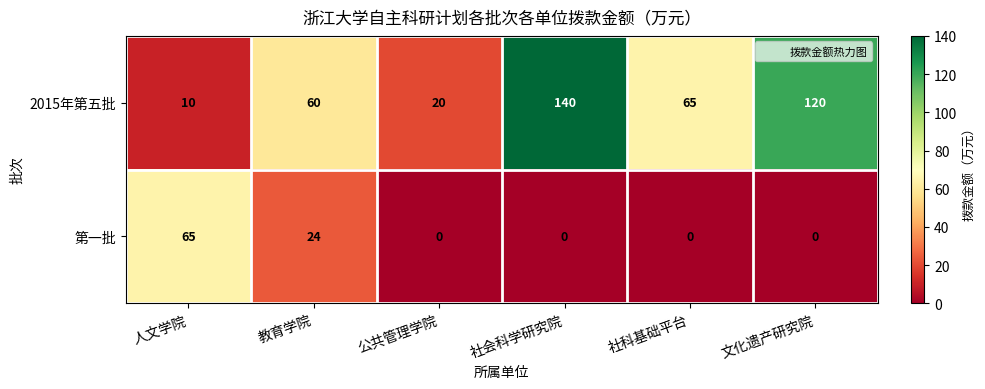

List the series in order of their peak value, lowest first.

第一批, 2015年第五批